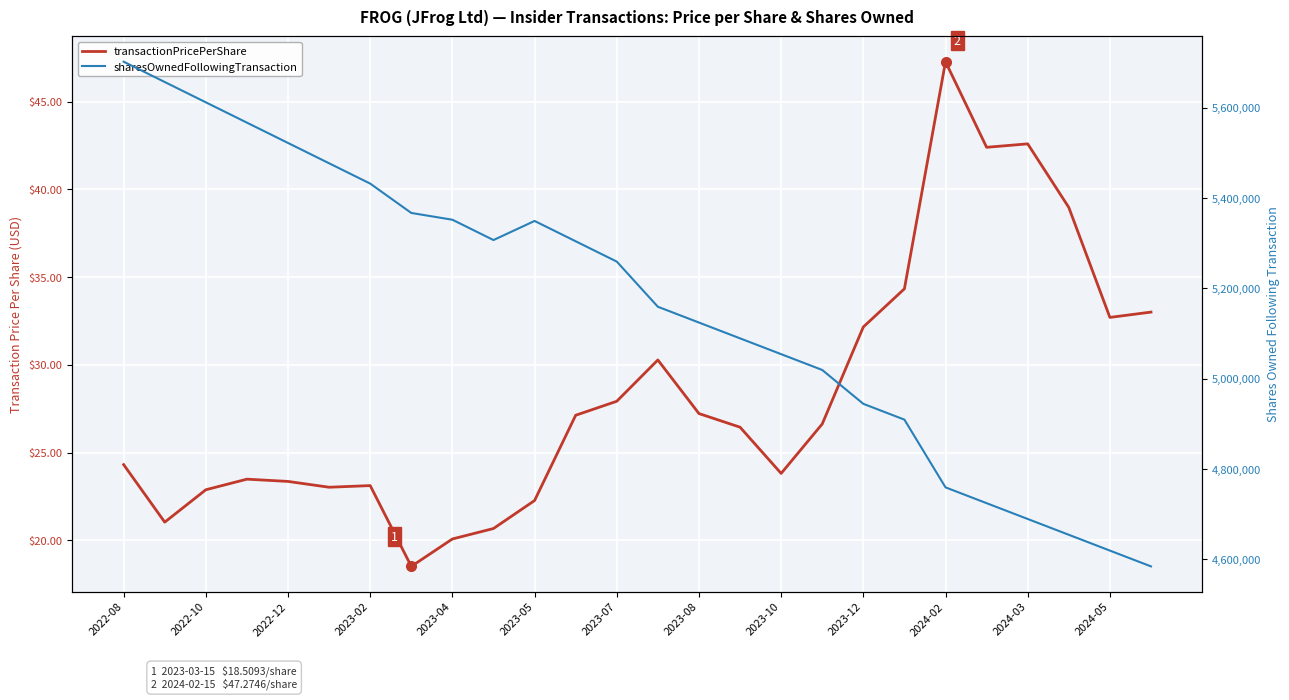

At how many categories does at least one series exceed 1643167?

26